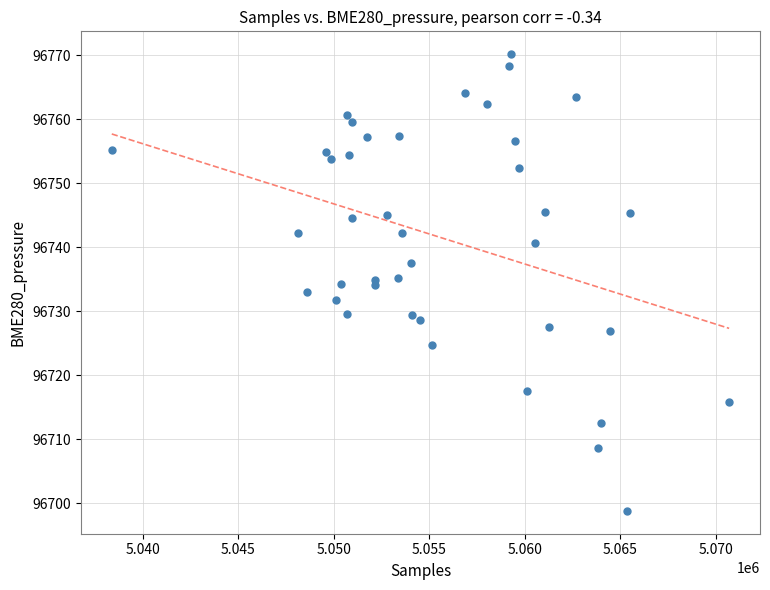

What is the range of X values (max minus min)?

32308.0